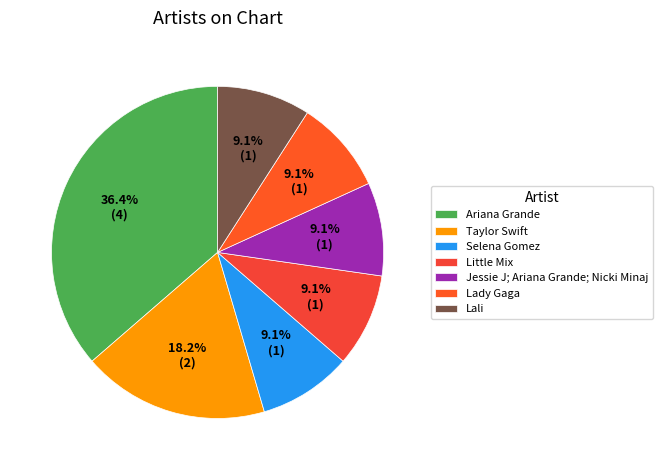

Which category has the biggest portion of the pie?

Ariana Grande